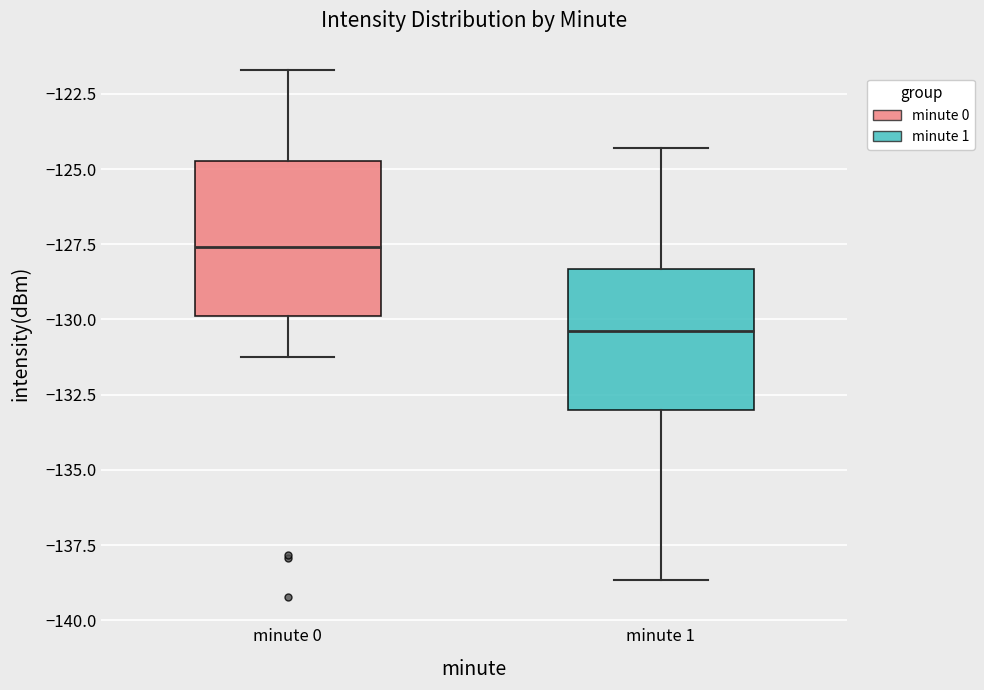

Which box has the lowest median line?

minute 1